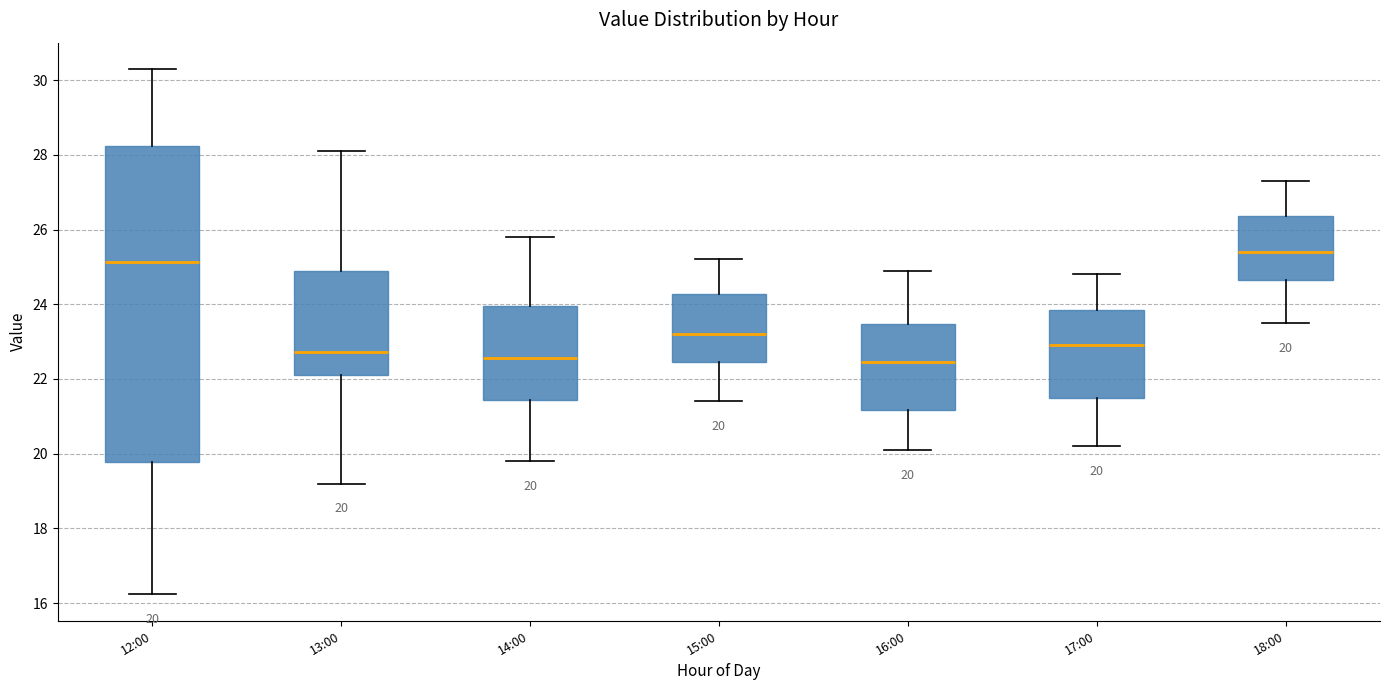

Which box is the tallest, from its lower edge to its upper edge?

12:00